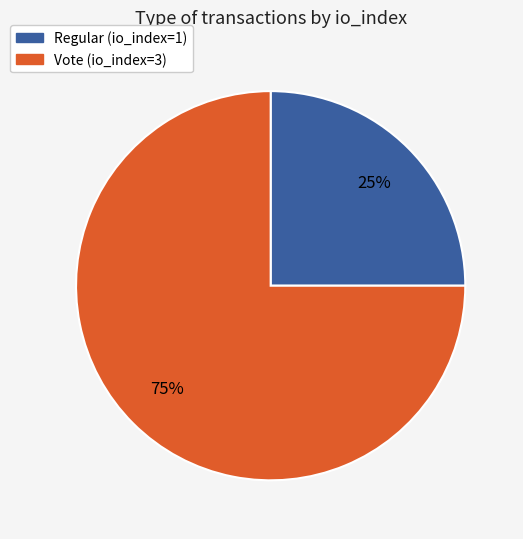

Count the number of slices in the pie.

2